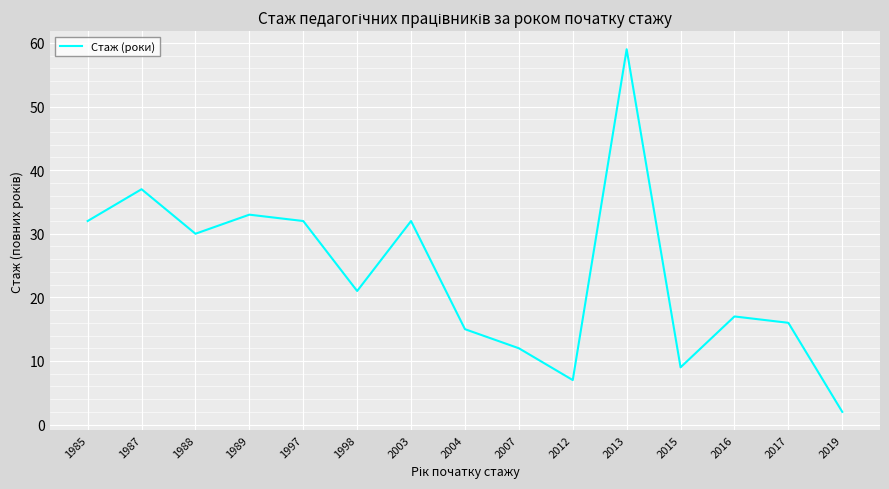

What is the change in value from 1985 to 2016?

-15